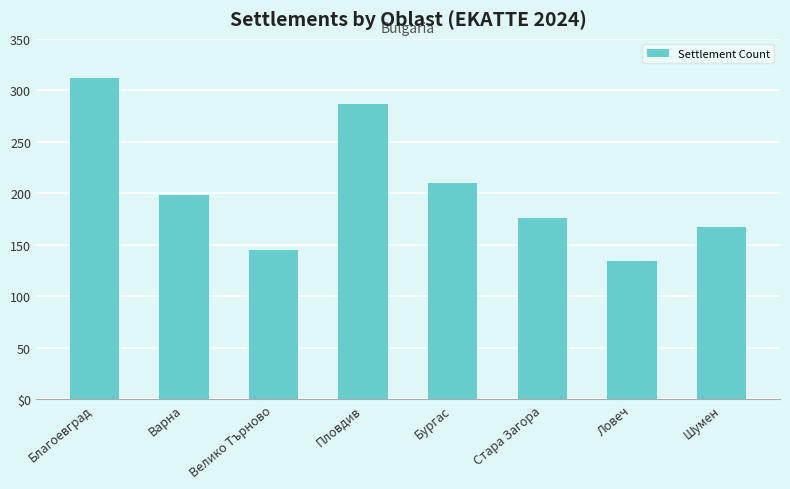

What is the sum of all values?

1629